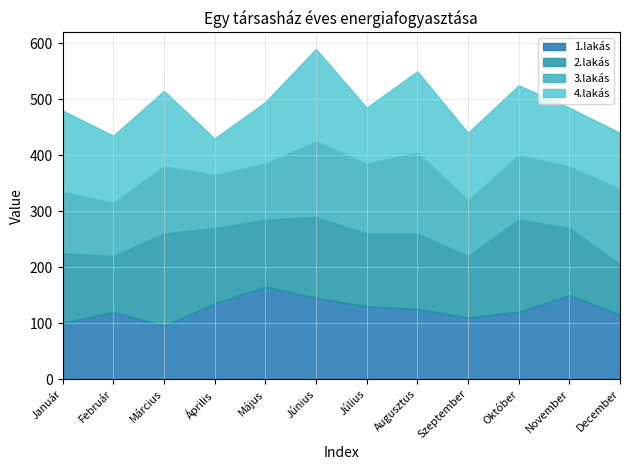

What is the label of the 3rd point from the left?

Március